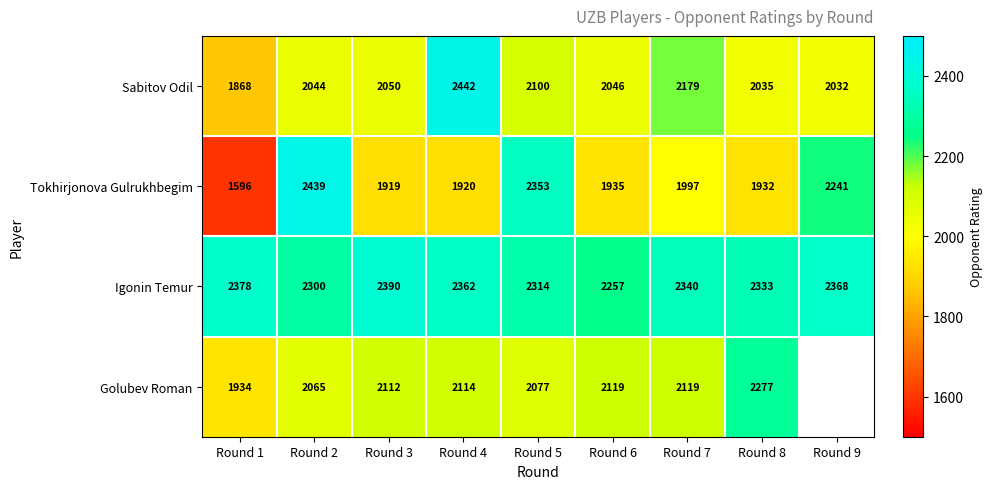

What is the difference between the second highest and second lowest values in the Sabitov Odil series?

147